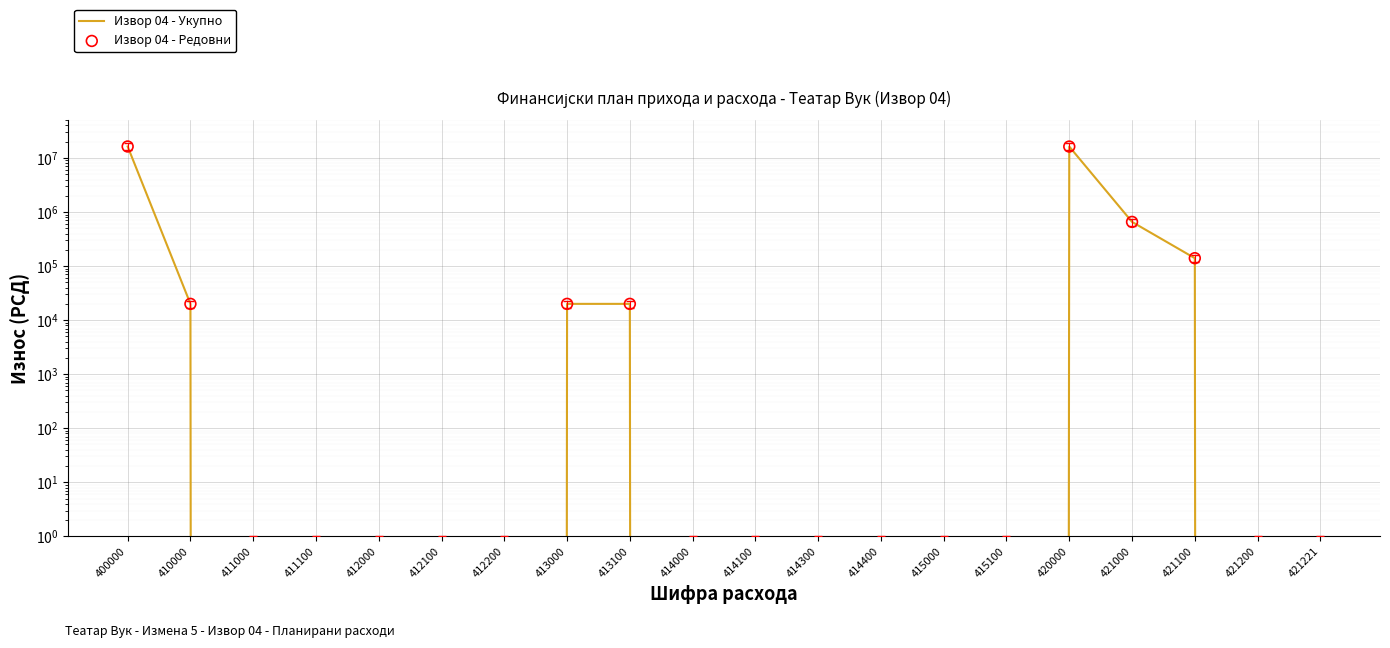

Which series has the largest Y range (max minus min)?

Извор 04 - Укупно